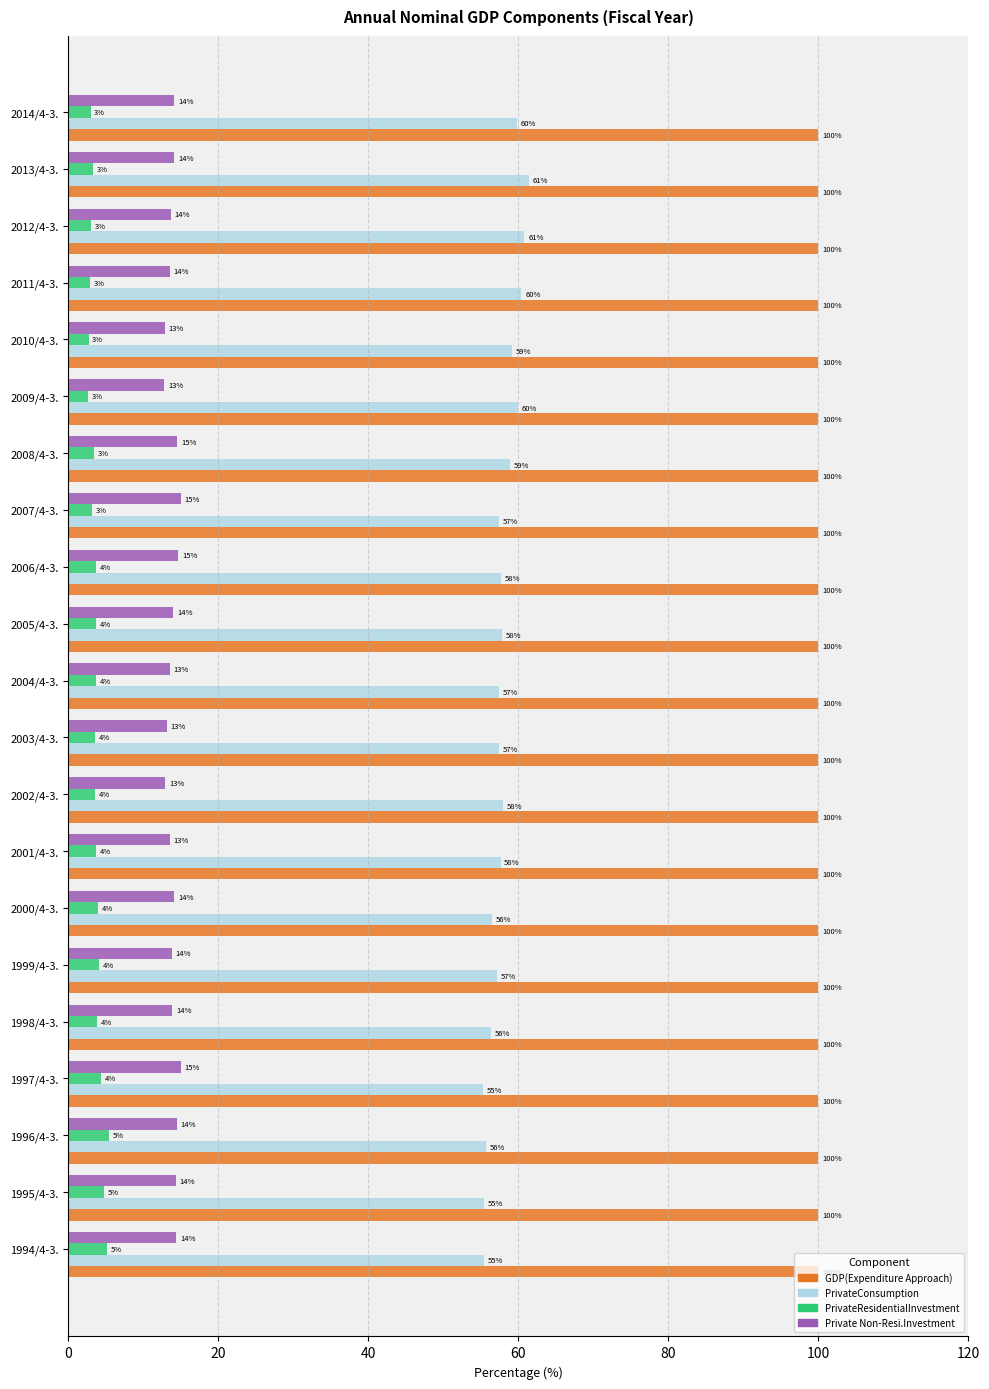

At how many categories does at least one series exceed 43?

21